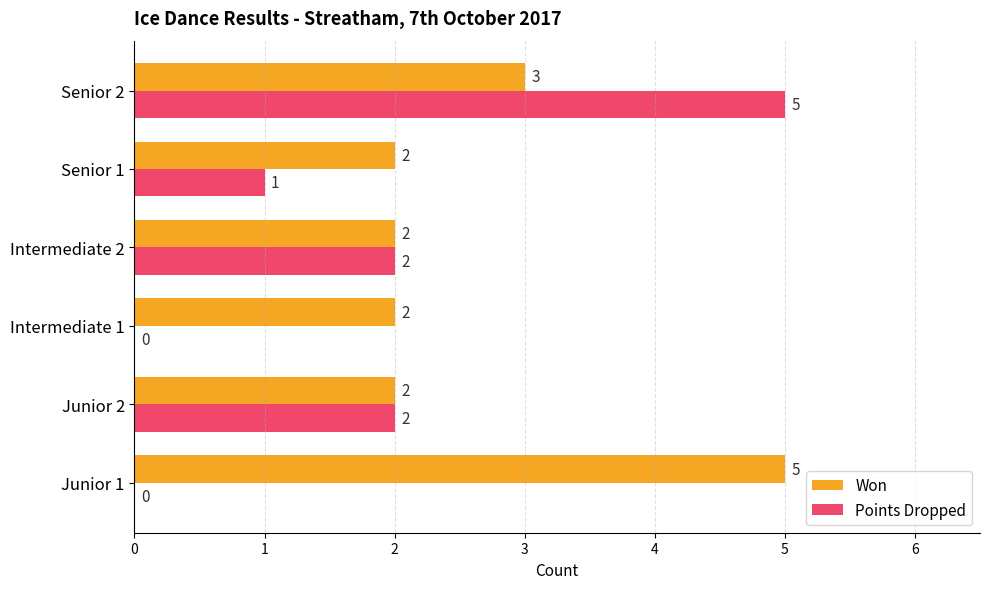

Which series has the largest total across all categories?

Won